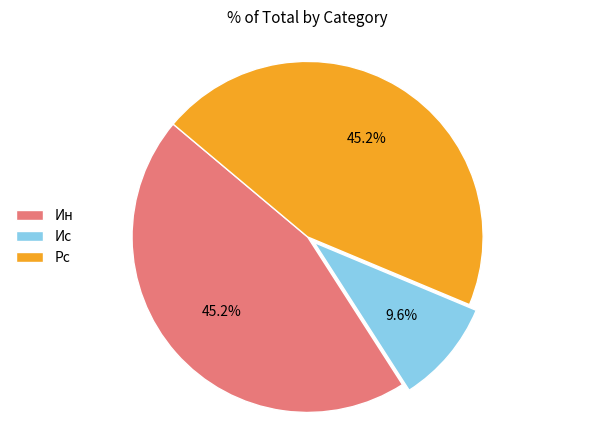

Approximately how many times larger is the value at Ис compared to Ин?

0.2